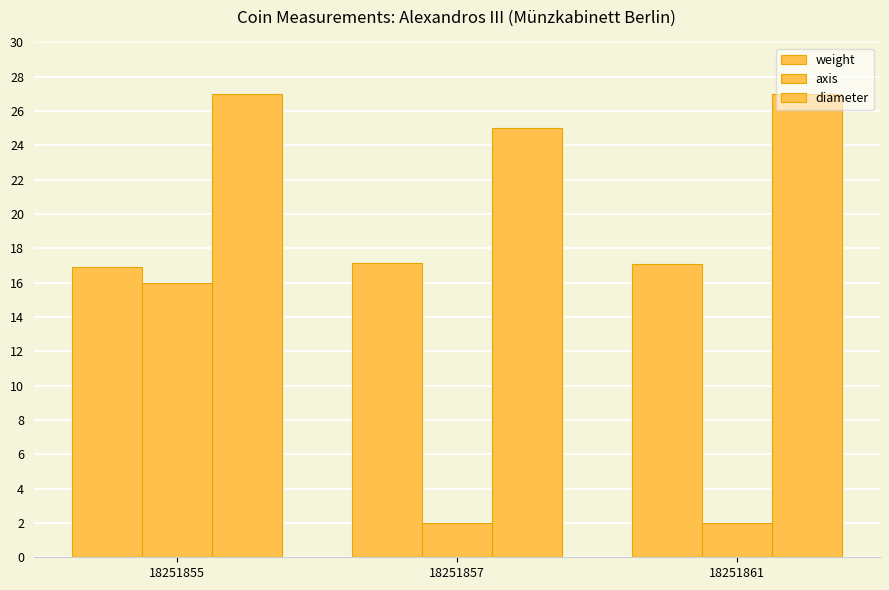

How many weight values are between 16 and 17?

1